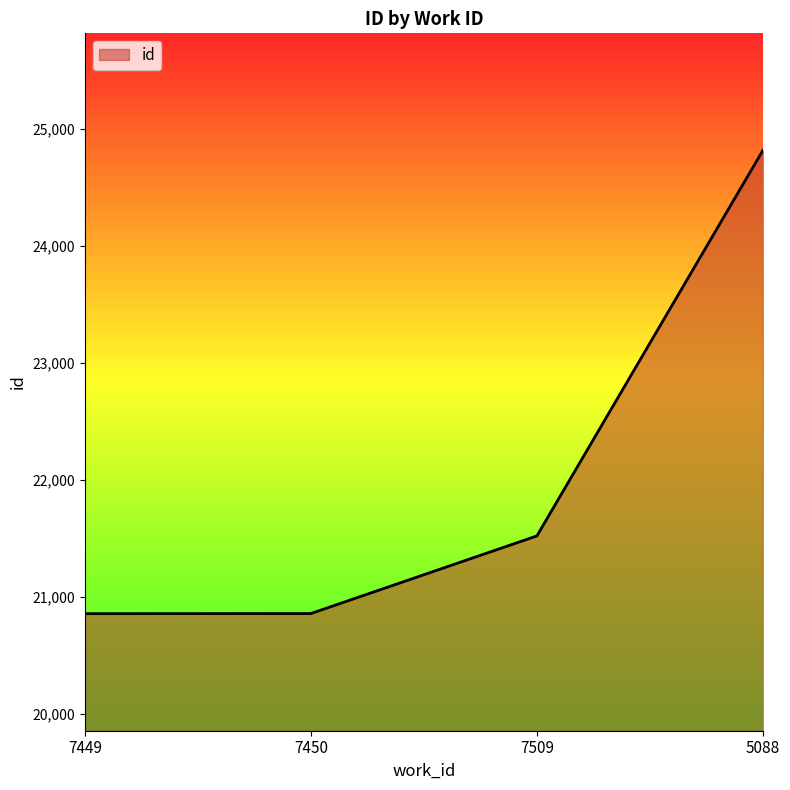

What is the sum of the values at 5088 and 7509?

46339